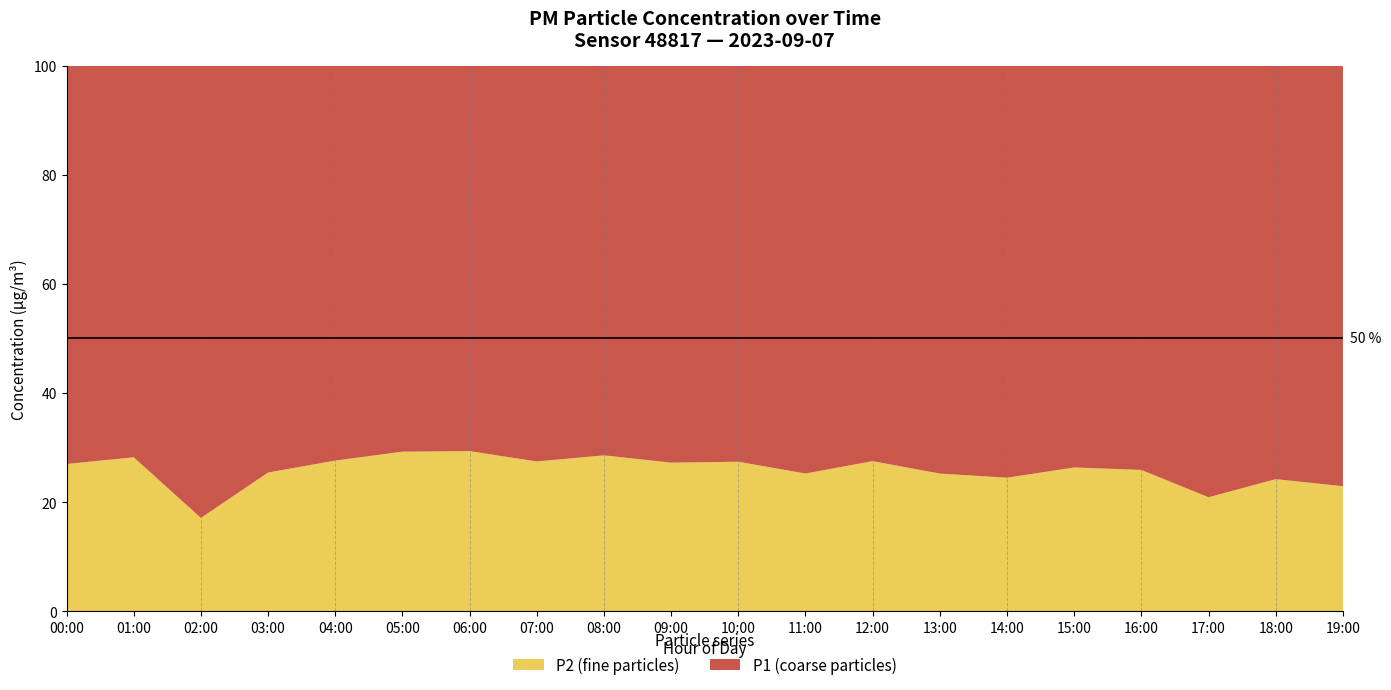

Reading left to right, transcribe all the data shown in this chart.

P1: 00:00=21.4	01:00=21.6	02:00=45.3	03:00=21.3	04:00=20.4	05:00=22.8	06:00=21.9	07:00=23.1	08:00=21.6	09:00=22.4	10:00=22.1	11:00=22.1	12:00=21.8	13:00=20.6	14:00=19.2	15:00=20.8	16:00=20.8	17:00=30.4	18:00=18.9	19:00=22.4
P2: 00:00=7.9	01:00=8.5	02:00=9.3	03:00=7.3	04:00=7.8	05:00=9.4	06:00=9.1	07:00=8.8	08:00=8.6	09:00=8.4	10:00=8.3	11:00=7.5	12:00=8.3	13:00=7.0	14:00=6.2	15:00=7.4	16:00=7.2	17:00=8.0	18:00=6.0	19:00=6.7